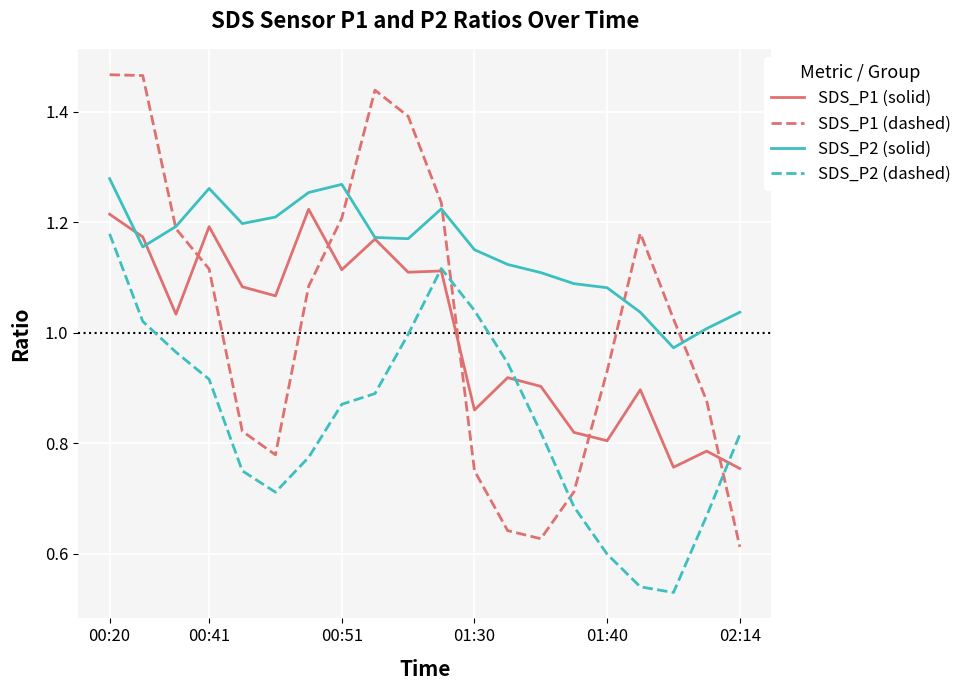

Which series has the largest range (max minus min)?

SDS_P1 (dashed)